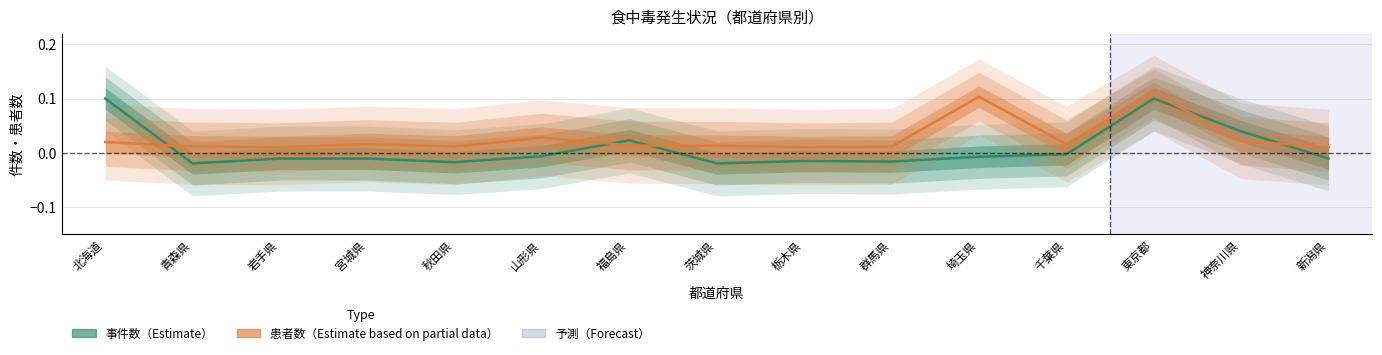

Rank the categories by 事件数（Estimate） value from lowest to highest.

青森県, 茨城県, 秋田県, 群馬県, 栃木県, 岩手県, 宮城県, 新潟県, 埼玉県, 山形県, 千葉県, 福島県, 神奈川県, 北海道, 東京都